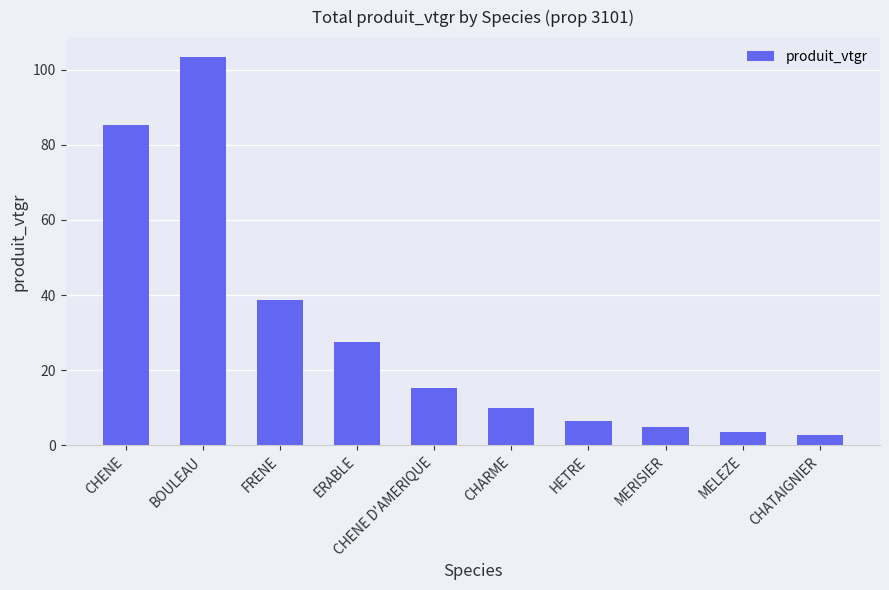

What is the average value?

29.8